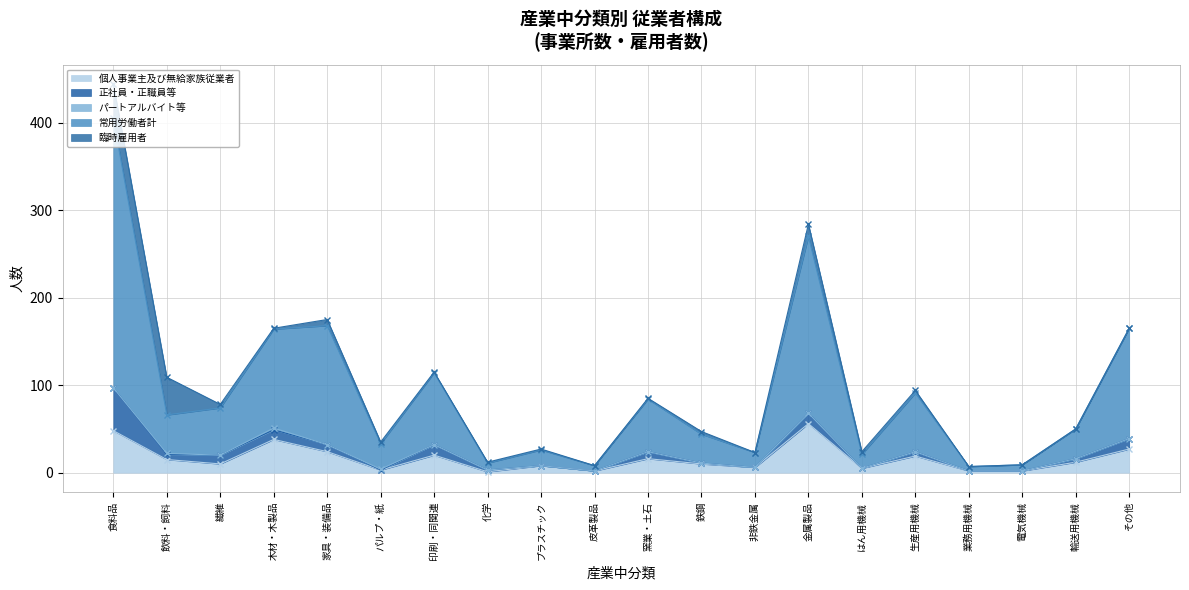

At which label is 正社員・正職員等 closest to 24?

印刷・同関連